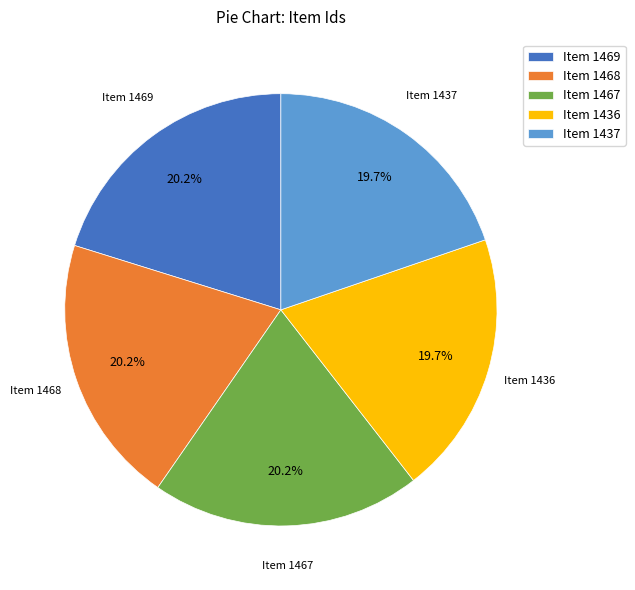

Is there a majority slice in this chart?

No